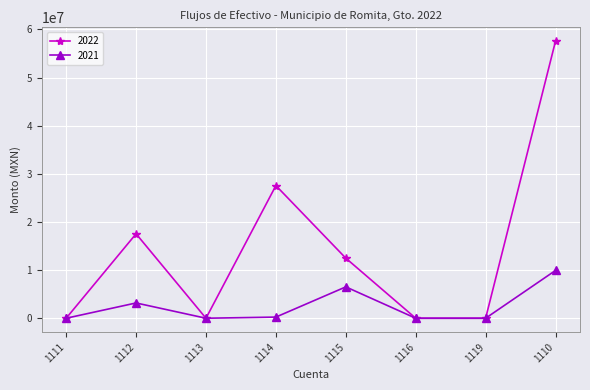

Is the value of 2021 at 1113 greater than the value of 2022 at 1114?

No